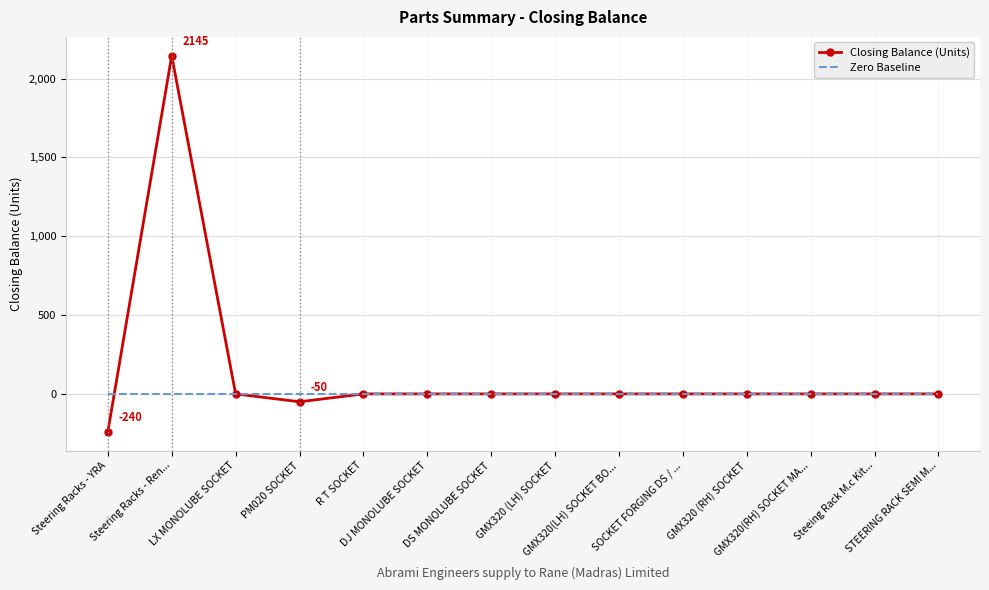

Which series has the widest spread of values?

Closing Balance (Units)